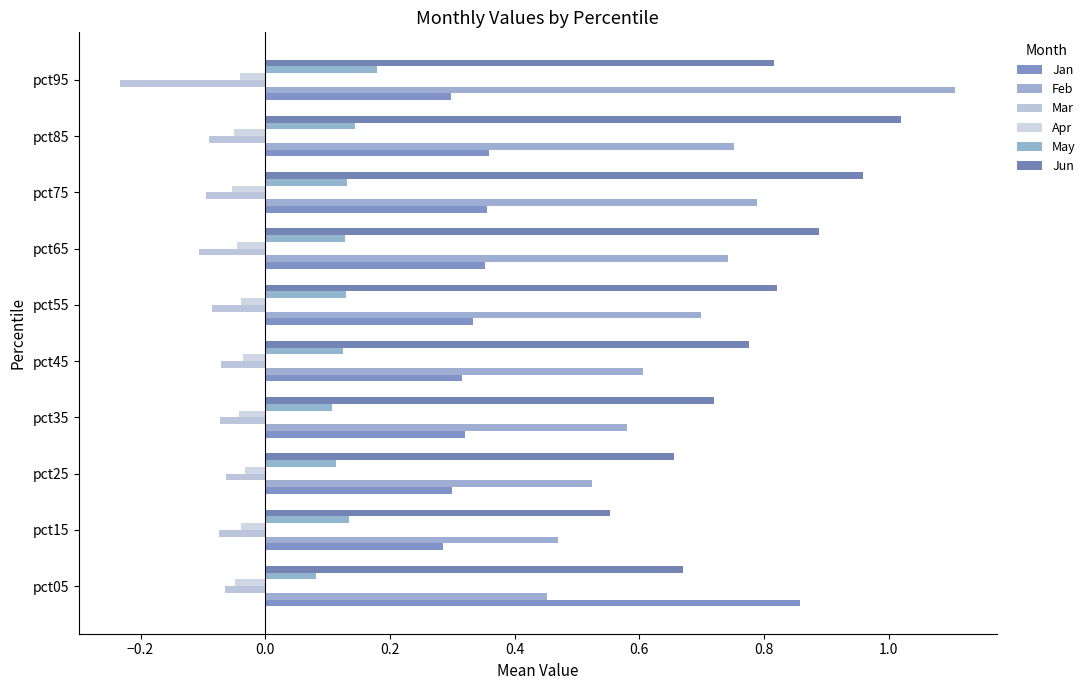

At which label does Jan reach its peak?

pct05